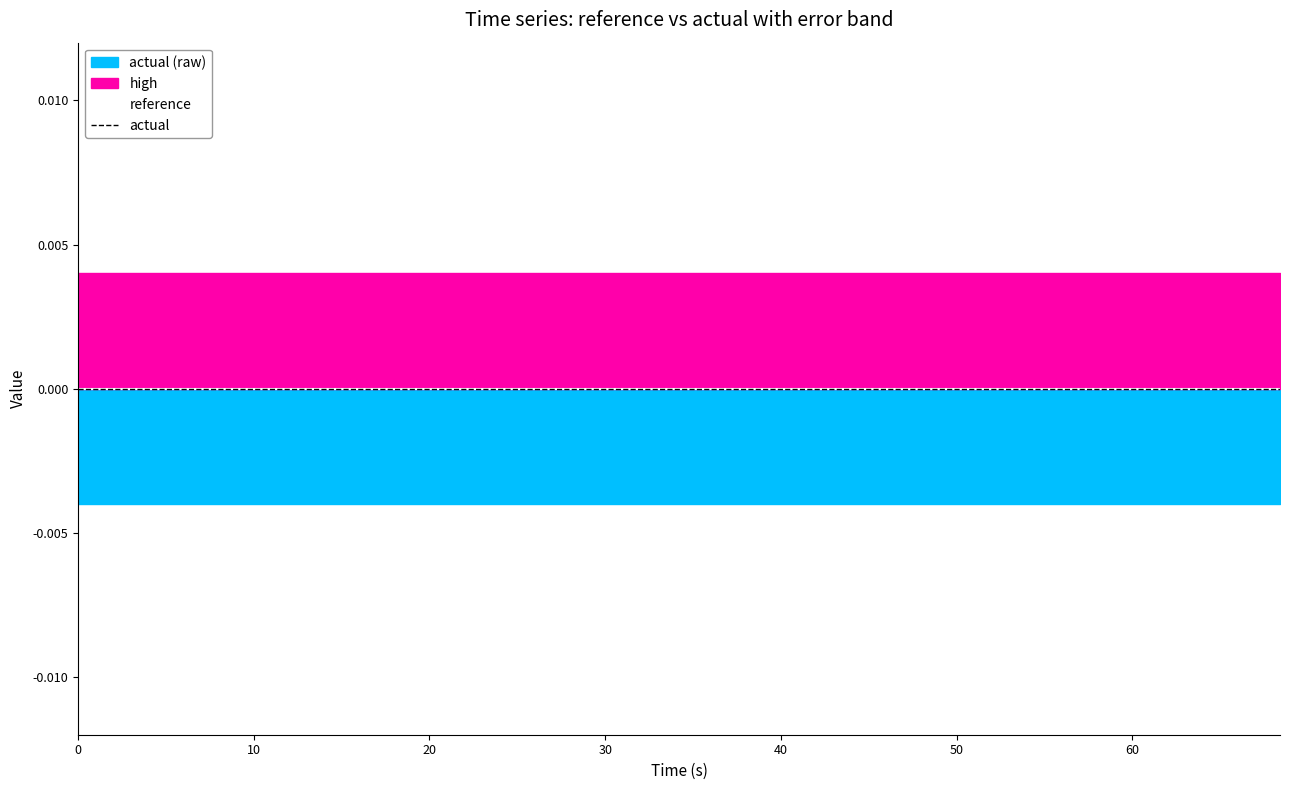

The low series shows -0.0 at 39.6. True or false?

True